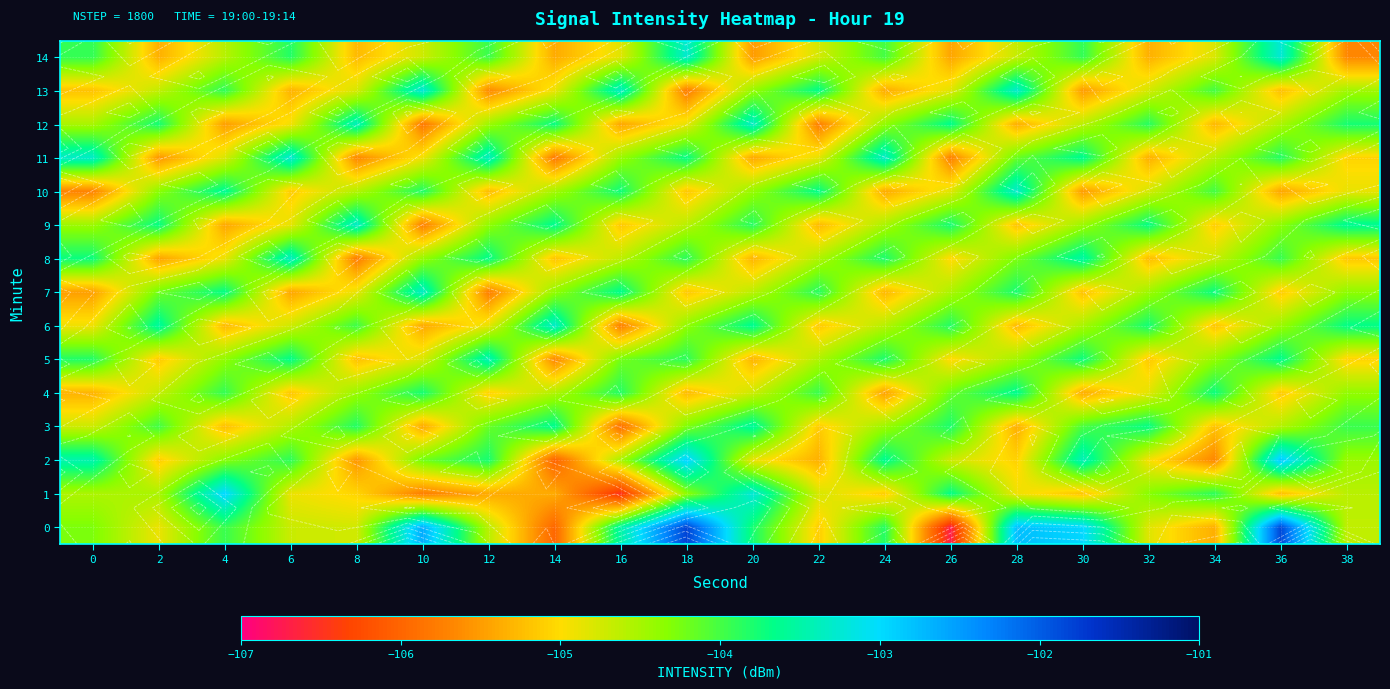

What is the average value of the 12 series?

-104.5